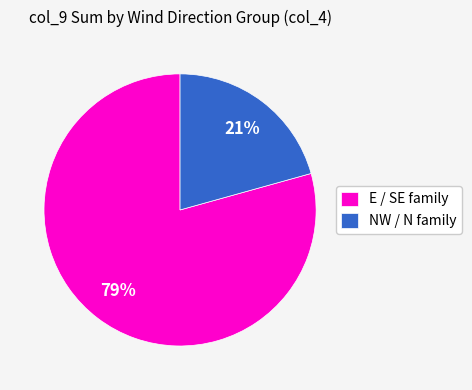

What is the largest slice in the pie chart?

E / SE family